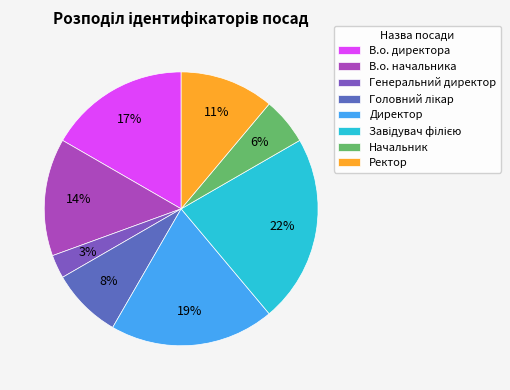

How many slices are in this pie chart?

8